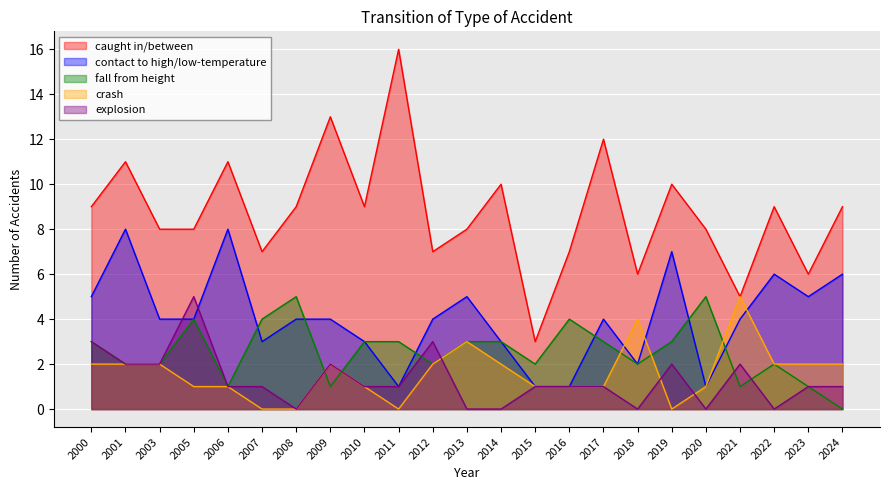

What is the value of the fall from height point at the 16th from the left?

3